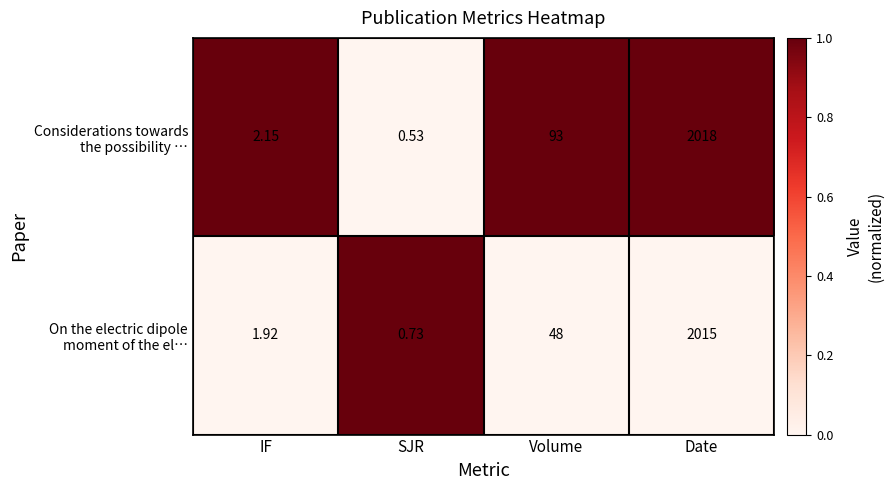

At which category does the chart reach its peak across all series?

Date